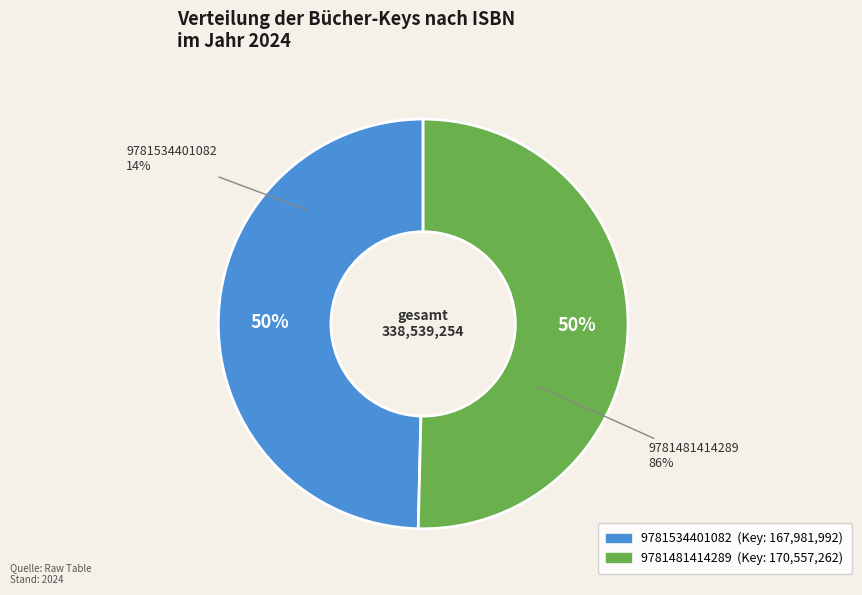

To the nearest percent, what percentage of the pie is 9781534401082?

50%